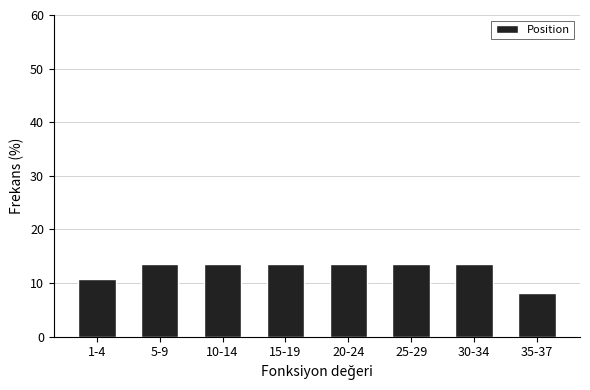

Reading left to right, extract all data points from this chart.

10.8	13.5	13.5	13.5	13.5	13.5	13.5	8.1